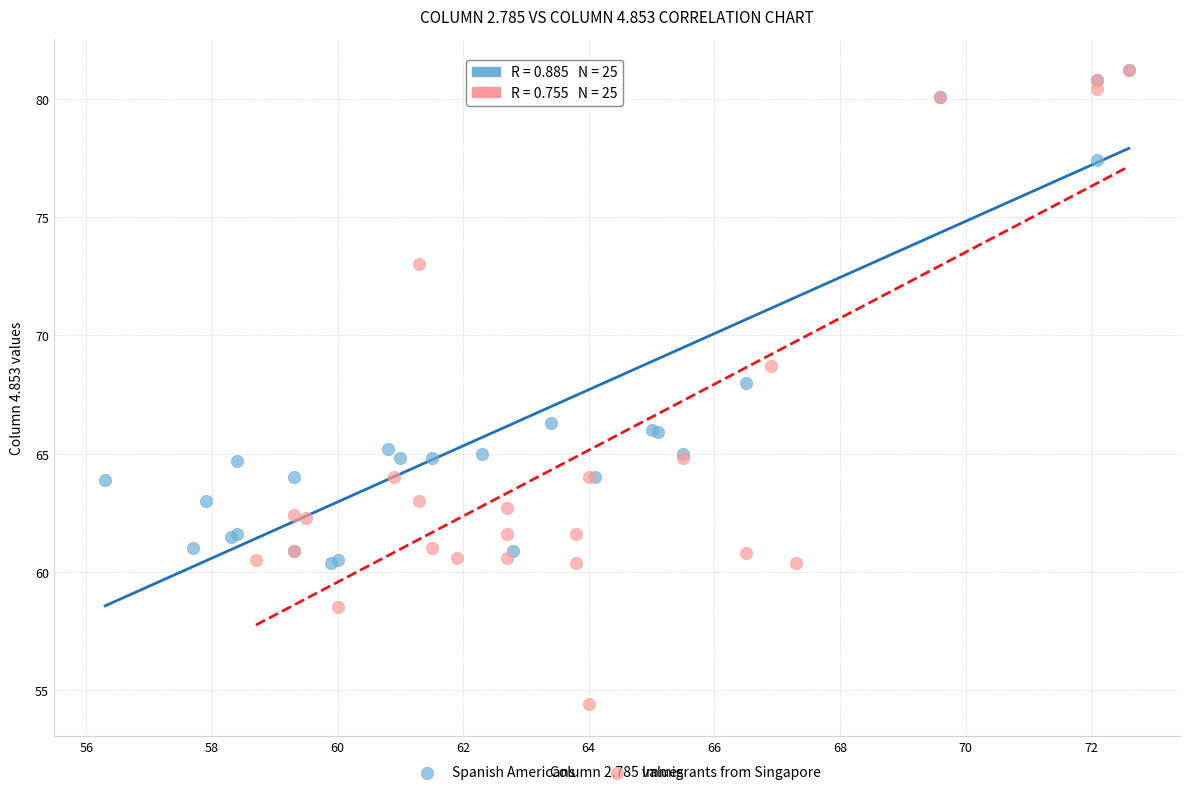

Which series has the widest spread of Y values?

Immigrants from Singapore